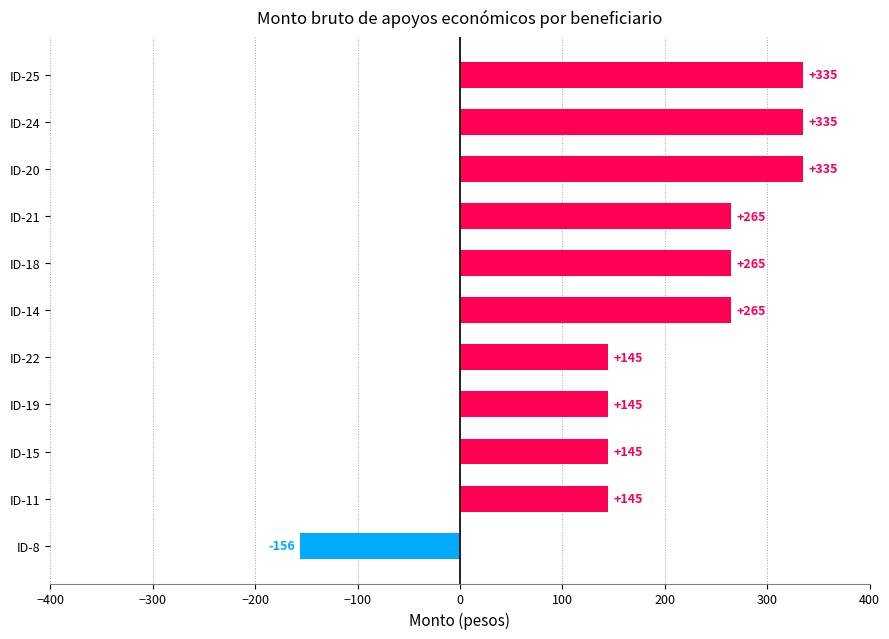

How many bars are there in total?

11